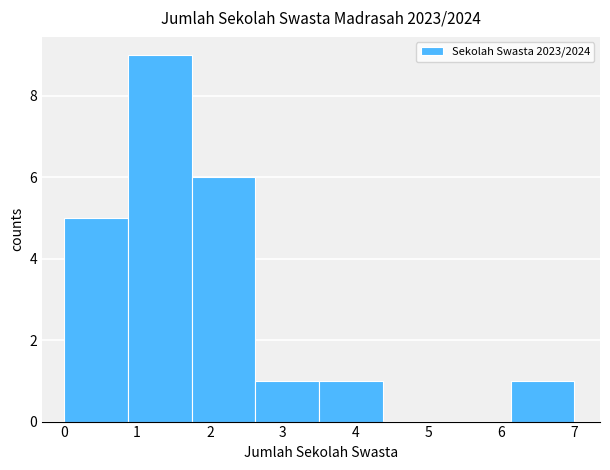

Reading left to right, transcribe this chart: for each bar, give the range it covers on the x-axis and its height. Neither the bar edges nor the heights are printed on the chart, so give them approximately, as read against the axes.

0.0 to 0.9: 5
0.9 to 1.8: 9
1.8 to 2.6: 6
2.6 to 3.5: 1
3.5 to 4.4: 1
4.4 to 5.3: 0
5.3 to 6.1: 0
6.1 to 7.0: 1